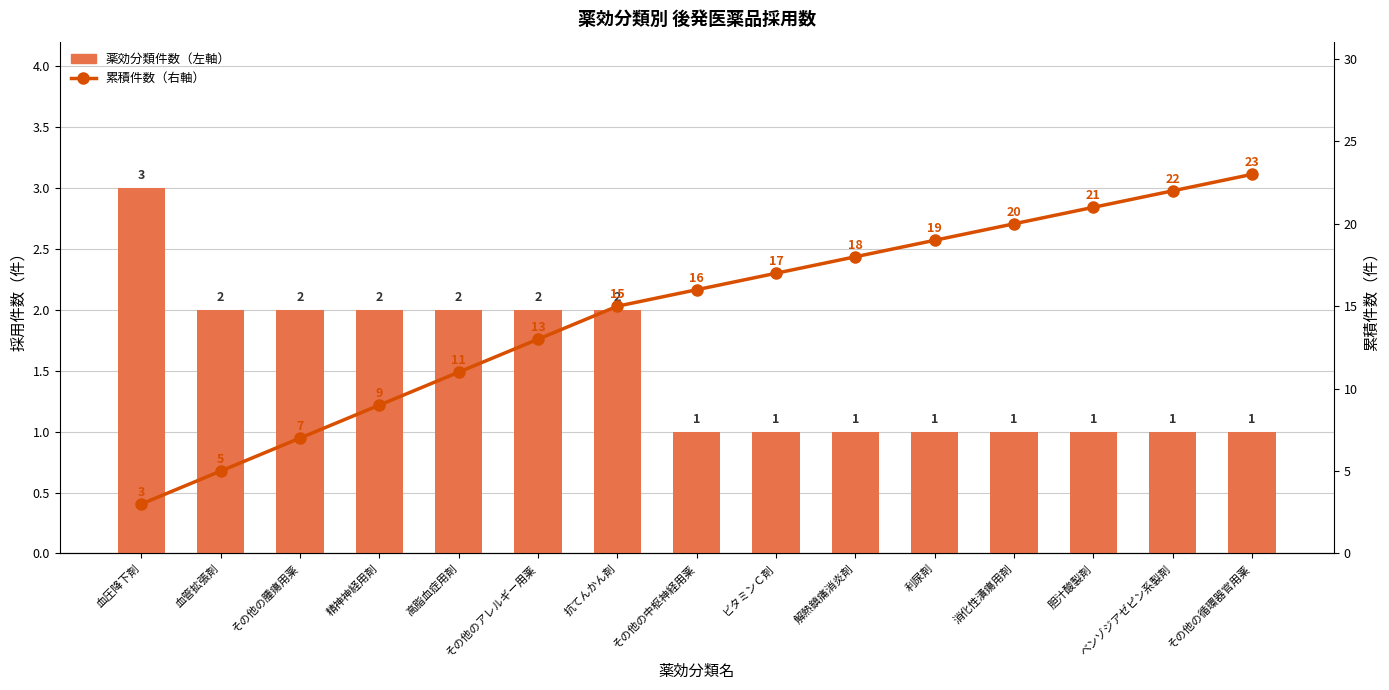

Rank the categories by 薬効分類件数 value from lowest to highest.

その他の中枢神経用薬, ビタミンＣ剤, 解熱鎮痛消炎剤, 利尿剤, 消化性潰瘍用剤, 胆汁酸製剤, ベンゾジアゼピン系製剤, その他の循環器官用薬, 血管拡張剤, その他の腫瘍用薬, 精神神経用剤, 高脂血症用剤, その他のアレルギー用薬, 抗てんかん剤, 血圧降下剤